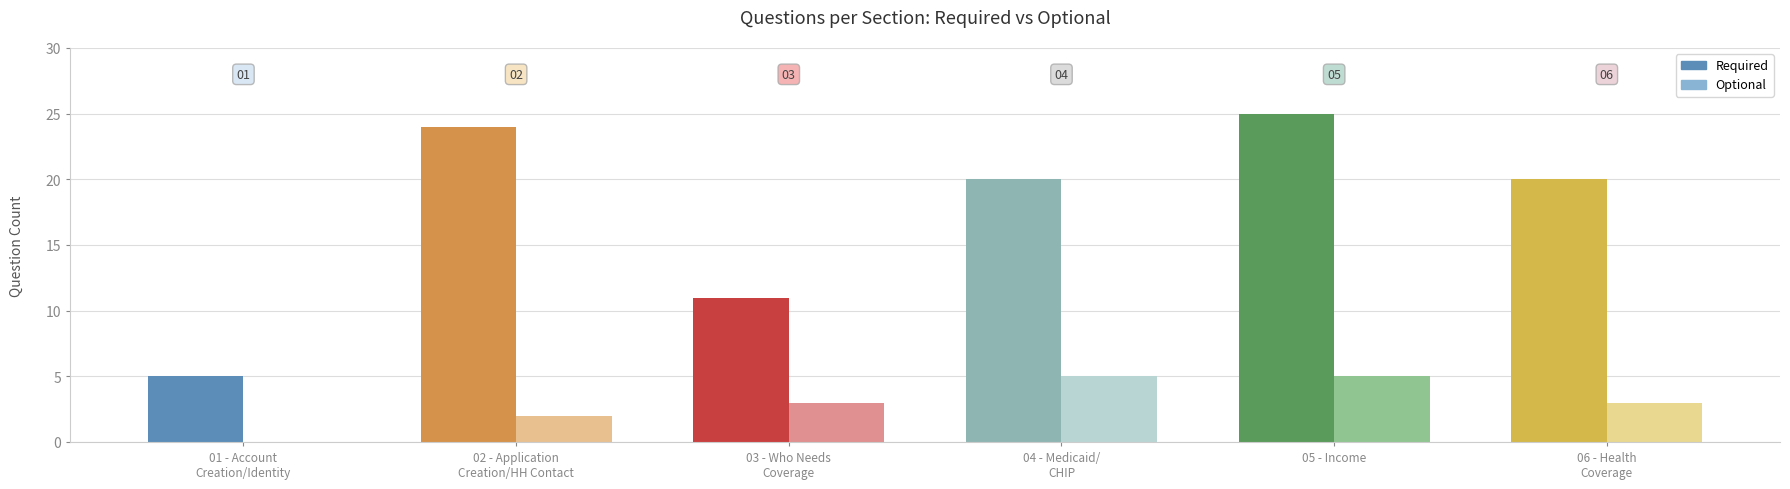

At how many categories does at least one series exceed 24?

1